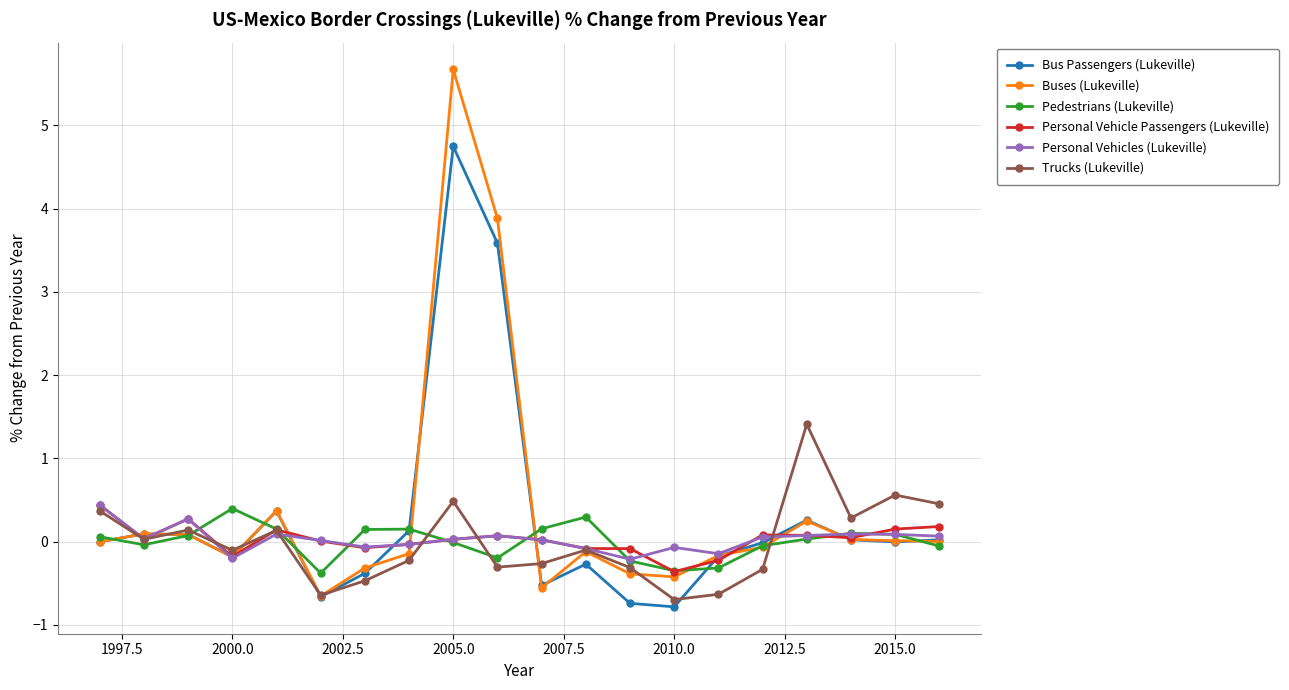

True or false: Personal Vehicle Passengers (Lukeville) has more than 1 points higher than both neighbors.

True